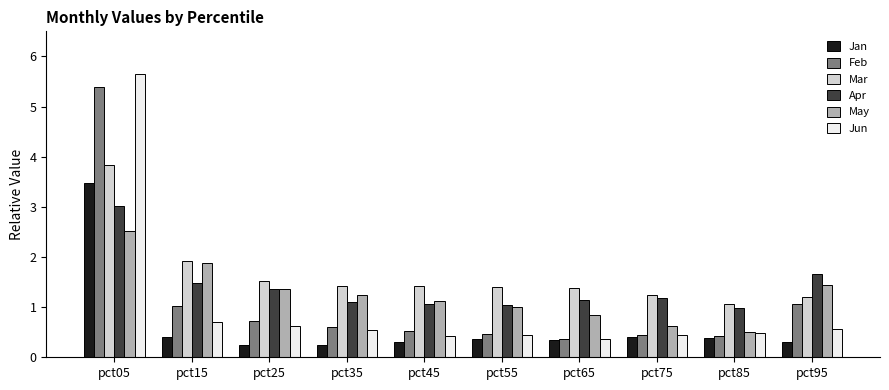

The Apr series shows 1.6 at pct45. True or false?

False